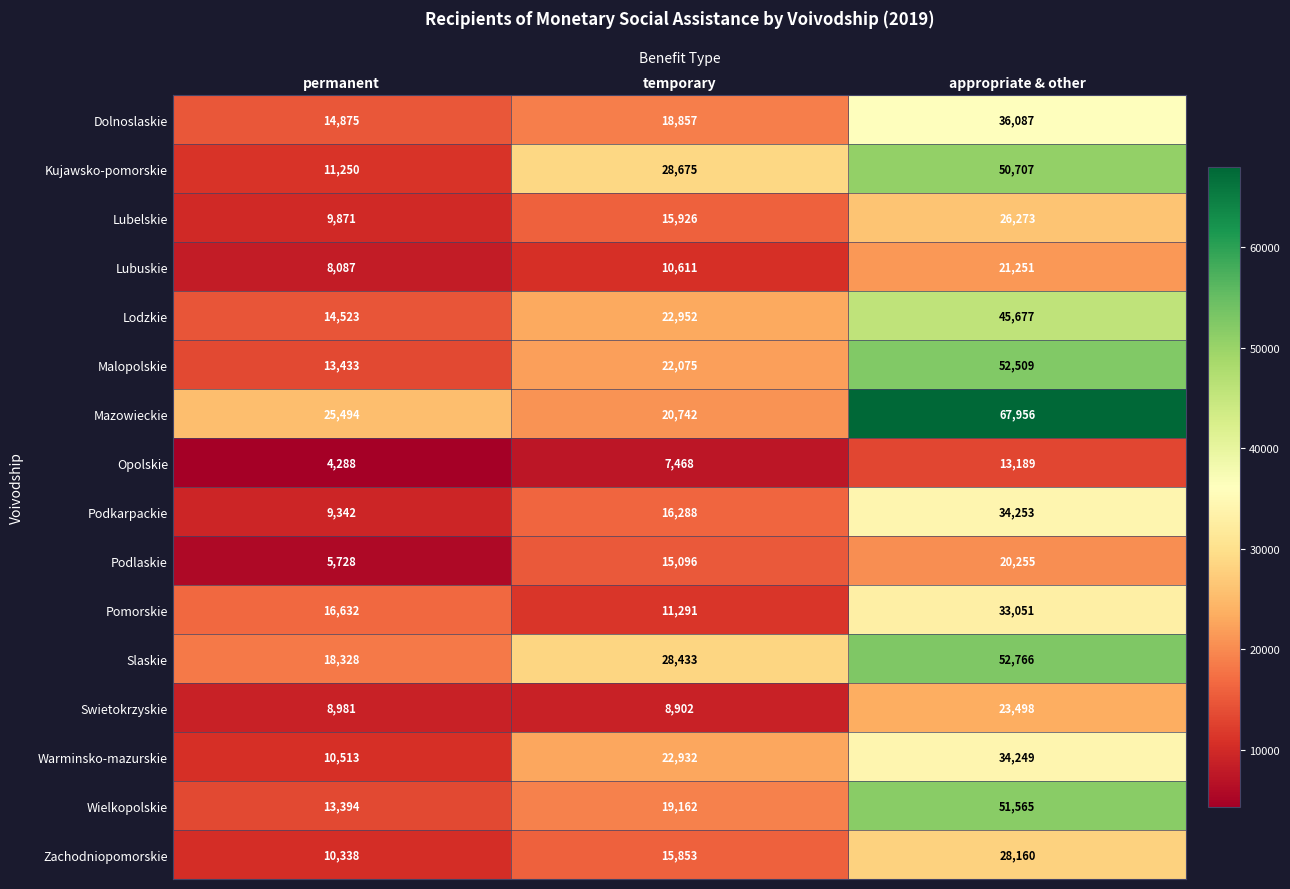

At which label is Pomorskie closest to 22171?

permanent